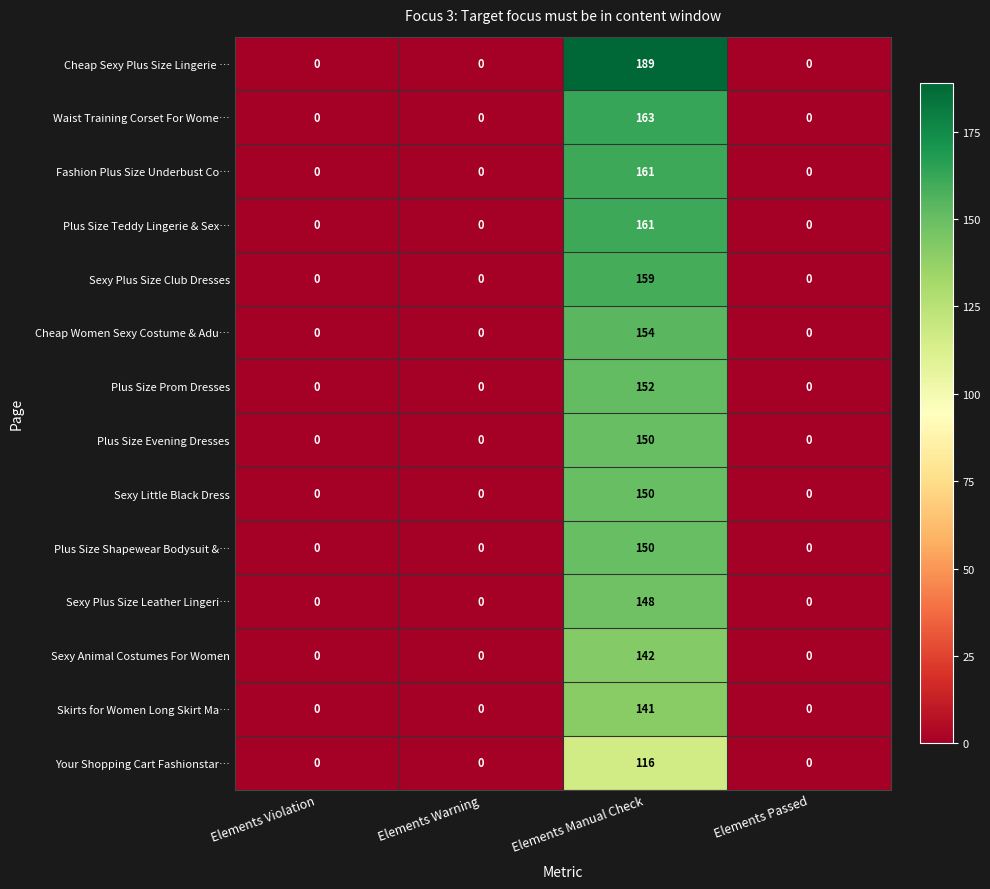

At which category is the sum across all series the highest?

Elements Manual Check